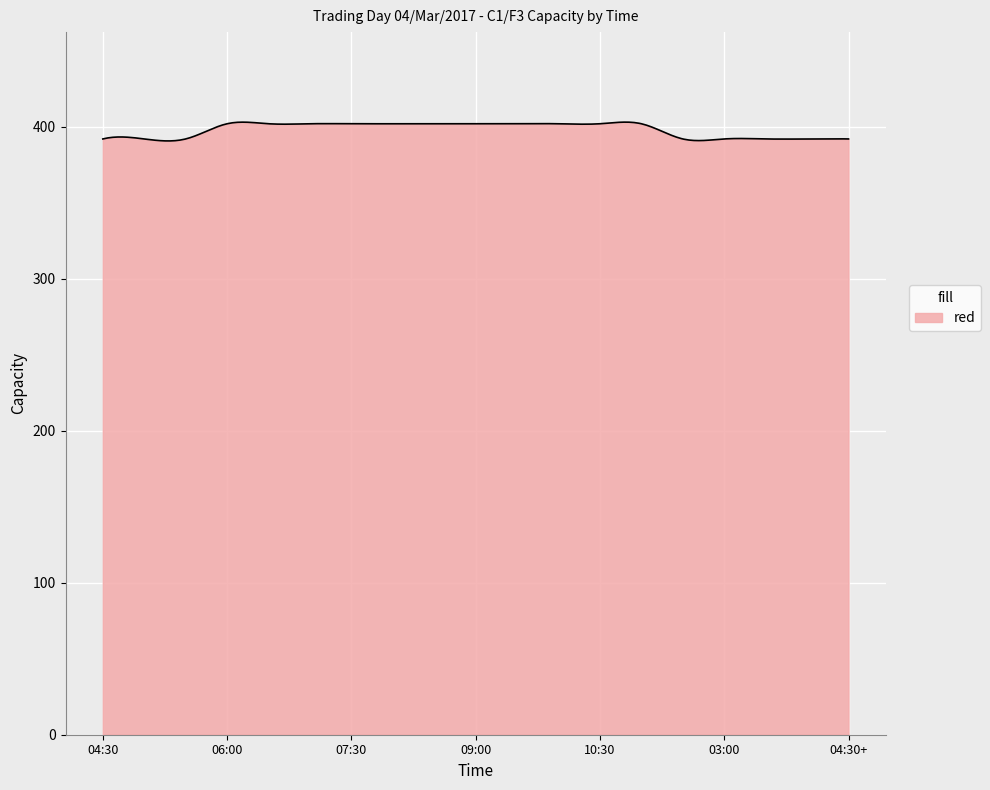

How many lines are shown in the chart?

1